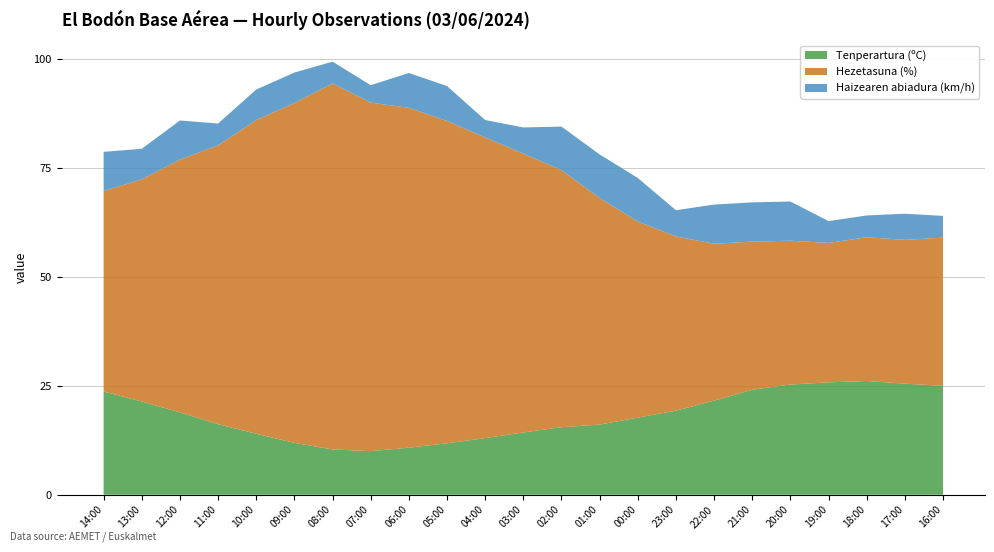

Reading right to left, transcribe all the data shown in this chart.

Tenperartura (ºC): 16:00=25.0	17:00=25.5	18:00=26.1	19:00=25.8	20:00=25.3	21:00=24.1	22:00=21.6	23:00=19.3	00:00=17.7	01:00=16.1	02:00=15.5	03:00=14.3	04:00=13.0	05:00=11.8	06:00=10.8	07:00=10.0	08:00=10.4	09:00=11.9	10:00=14.0	11:00=16.2	12:00=18.9	13:00=21.4	14:00=23.7
Hezetasuna (%): 16:00=34.0	17:00=33.0	18:00=33.0	19:00=32.0	20:00=33.0	21:00=34.0	22:00=36.0	23:00=40.0	00:00=45.0	01:00=52.0	02:00=59.0	03:00=64.0	04:00=69.0	05:00=74.0	06:00=78.0	07:00=80.0	08:00=84.0	09:00=78.0	10:00=72.0	11:00=64.0	12:00=58.0	13:00=51.0	14:00=46.0
Haizearen abiadura (km/h): 16:00=5.0	17:00=6.0	18:00=5.0	19:00=5.0	20:00=9.0	21:00=9.0	22:00=9.0	23:00=6.0	00:00=10.0	01:00=10.0	02:00=10.0	03:00=6.0	04:00=4.0	05:00=8.0	06:00=8.0	07:00=4.0	08:00=5.0	09:00=7.0	10:00=7.0	11:00=5.0	12:00=9.0	13:00=7.0	14:00=9.0